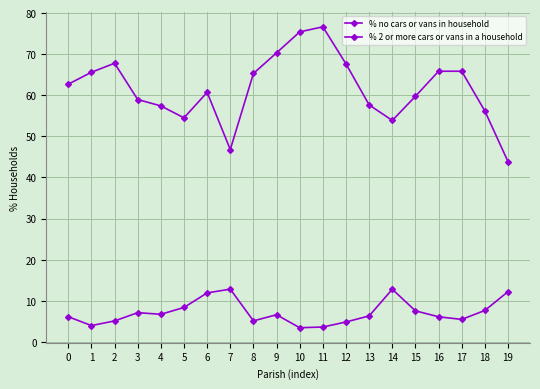

Which series changed the most between 2 and 12?

% no cars or vans in household